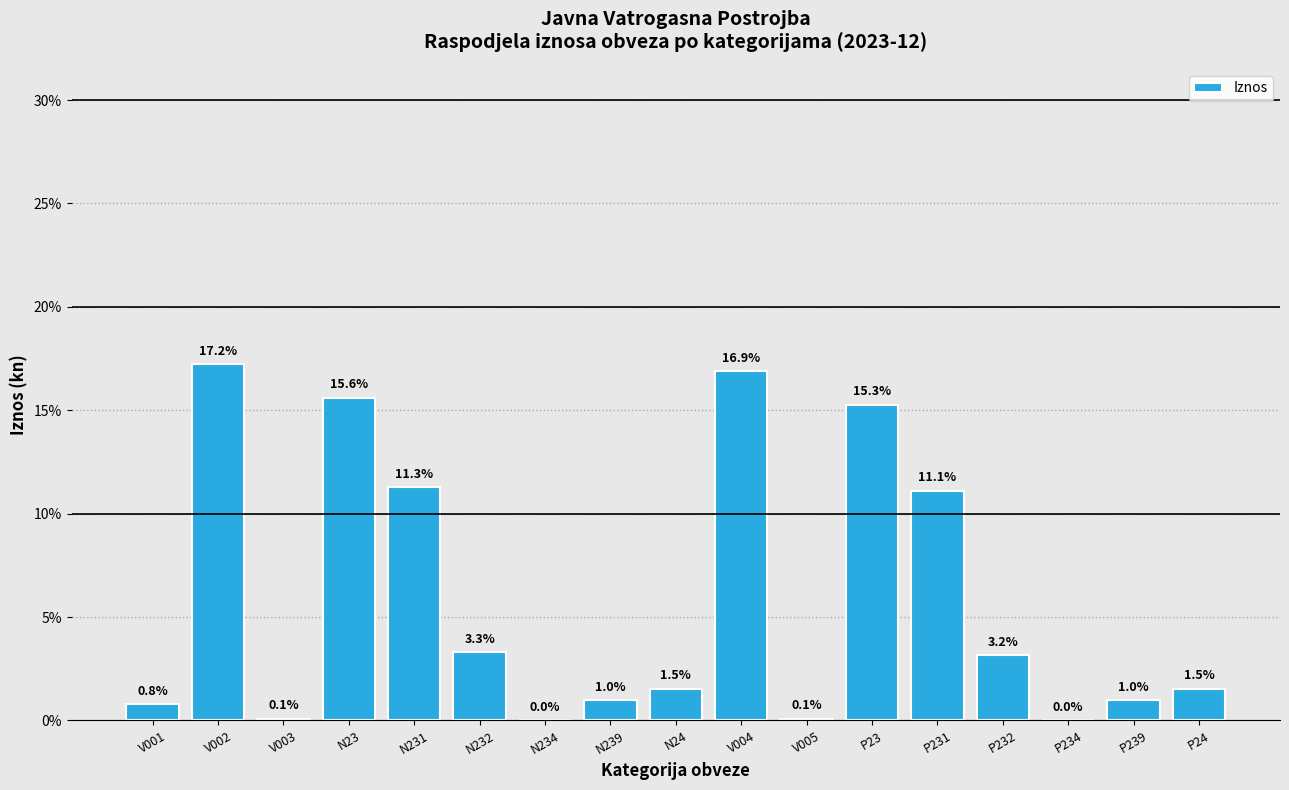

Read the value at P232.

3.2